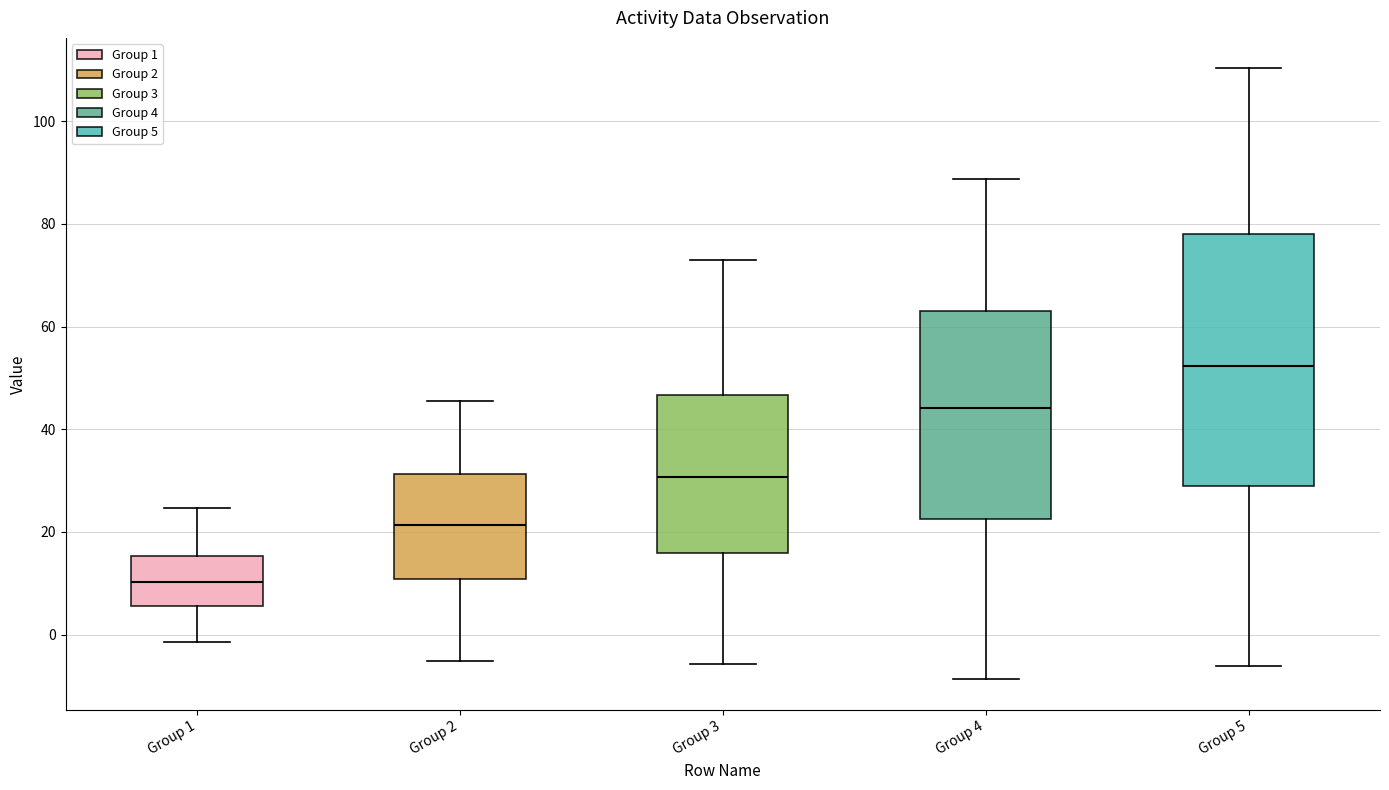

Which box is the tallest, from its lower edge to its upper edge?

Group 5